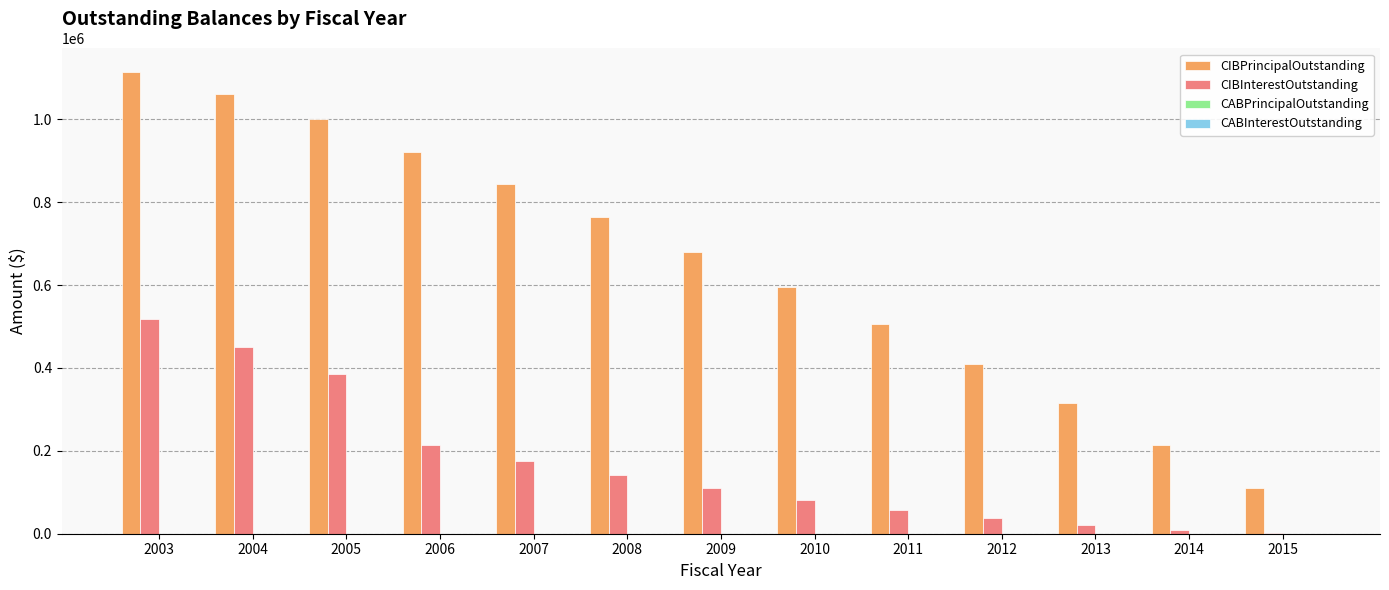

What is the total value across all series at 2010?

676324.8